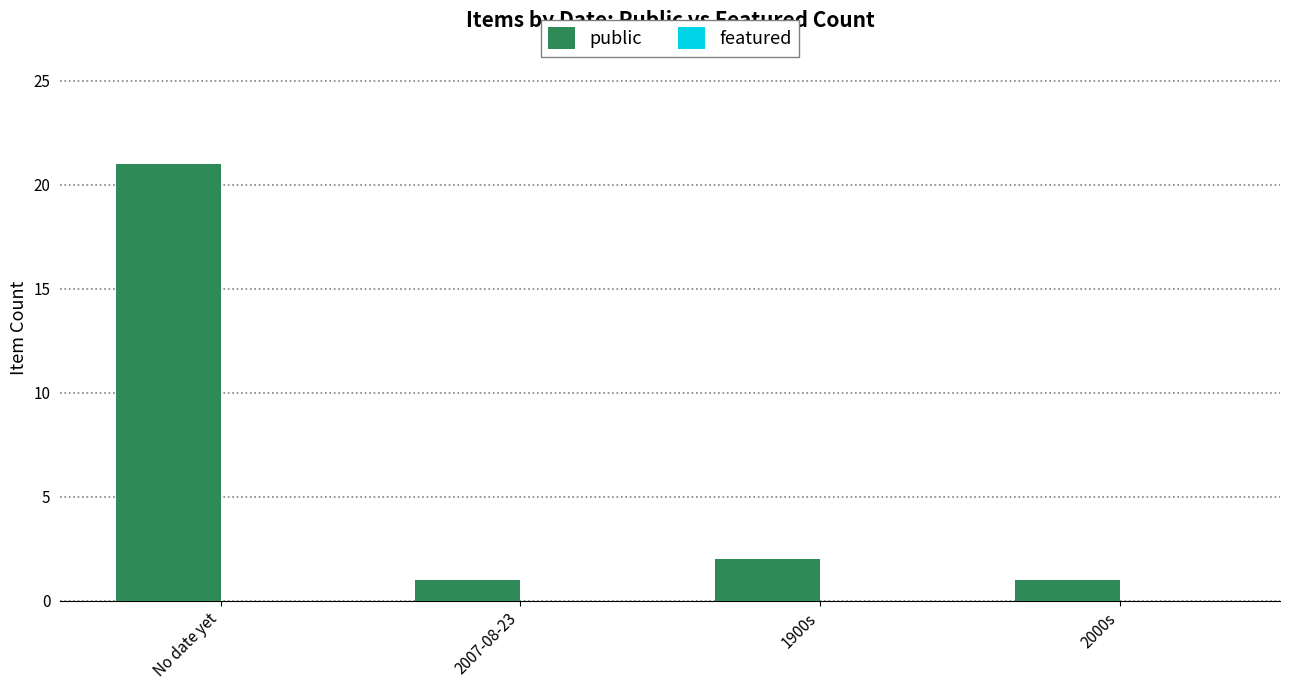

What is the maximum value shown in the chart?

21